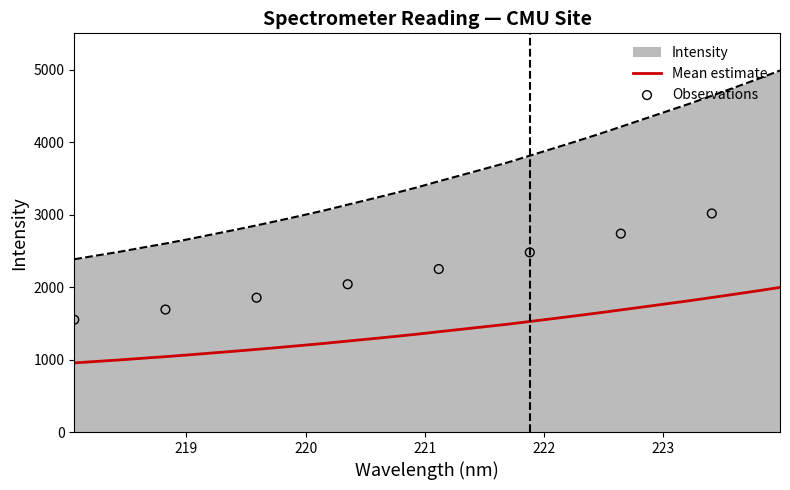

What is the change in value from 219.2067 to 222.6447?

+1488.0